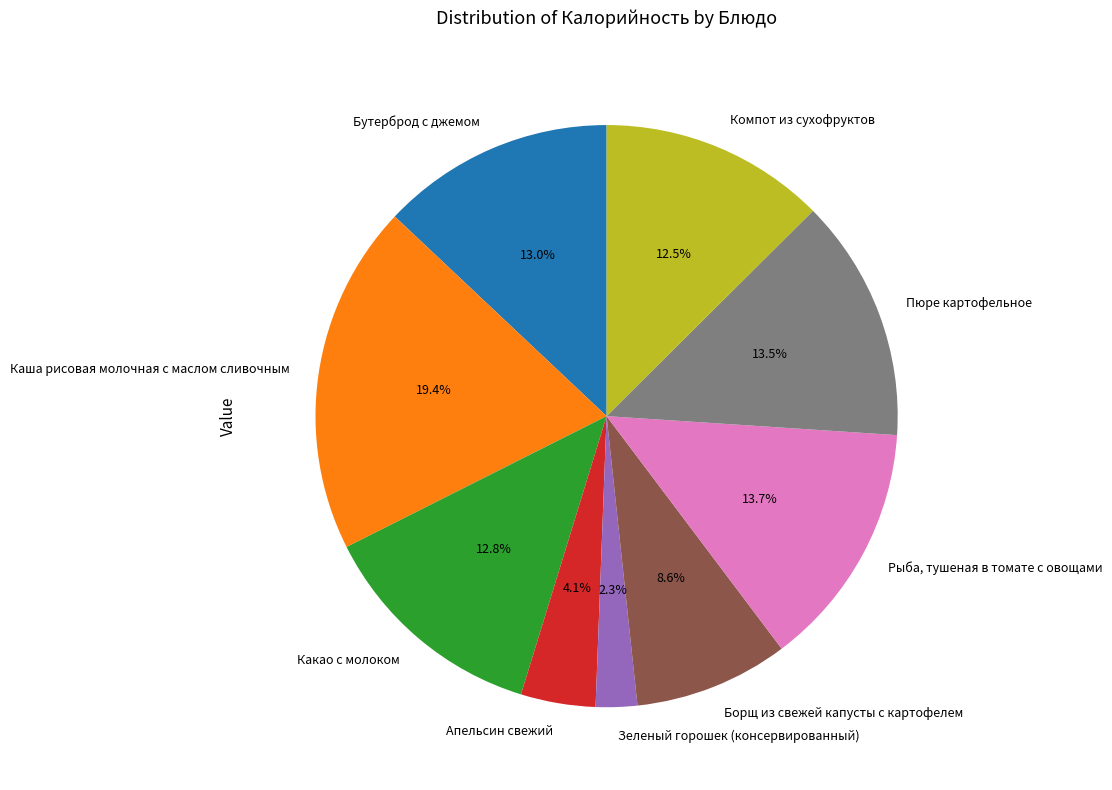

How many slices are in this pie chart?

9